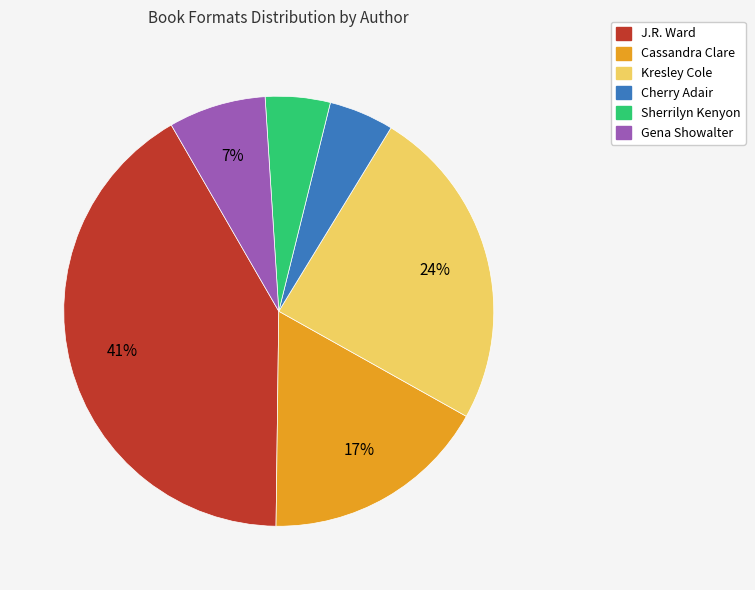

Does Gena Showalter represent more than half of the total?

No